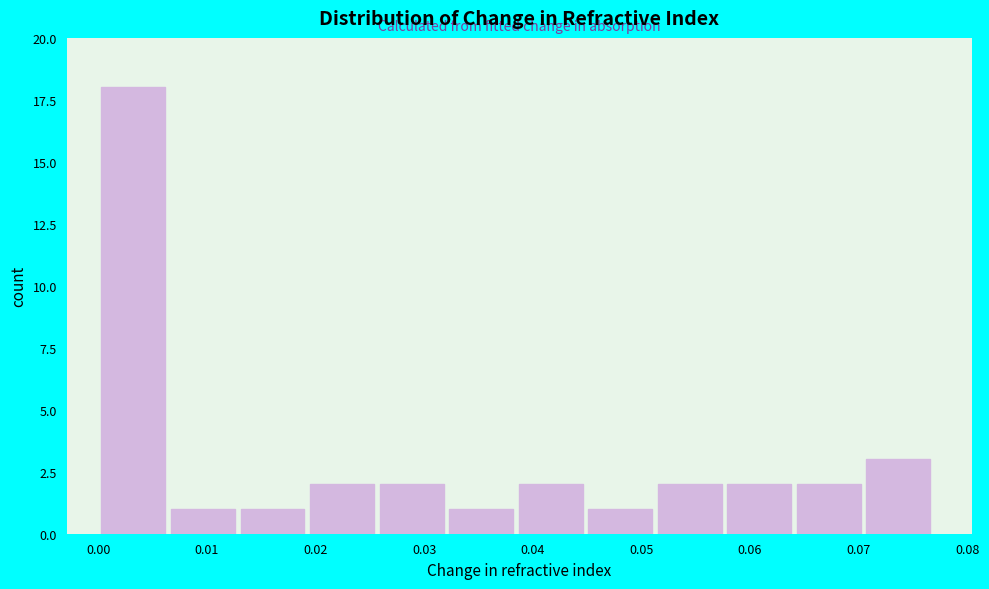

What is the height of the bar covering 0.045 to 0.052 on the x-axis? Neither the bar edges nor the heights are printed on the chart, so give them approximately, as read against the axes.

1